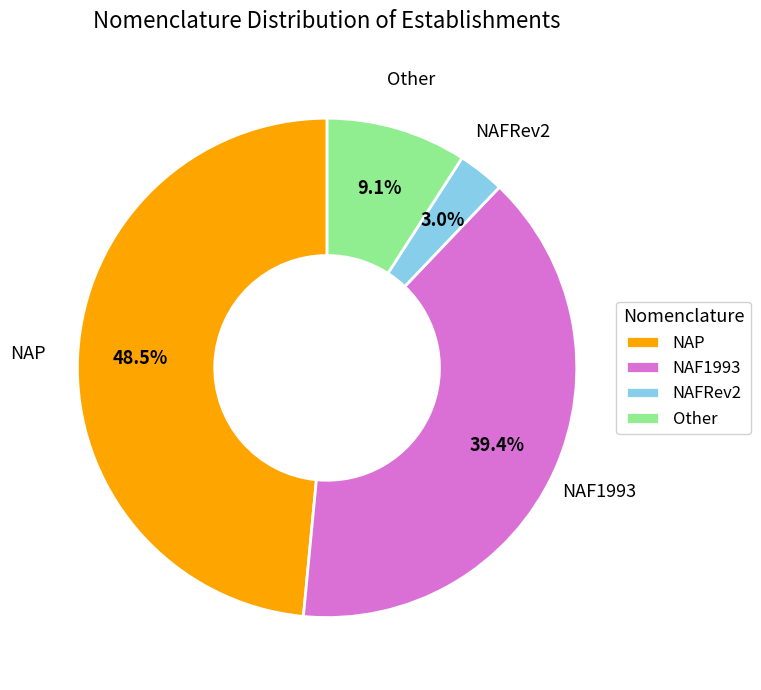

Is there any slice that represents more than half of the pie?

No